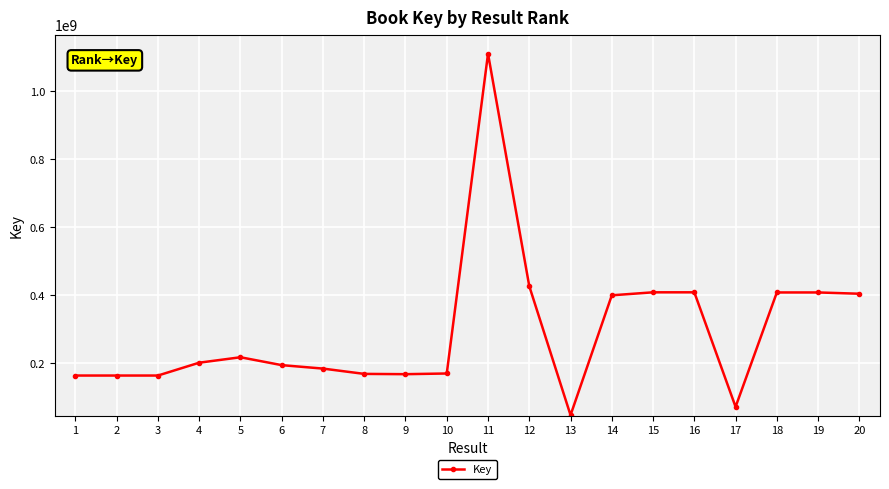

Is it true that the value at 1 is 90166069?

False